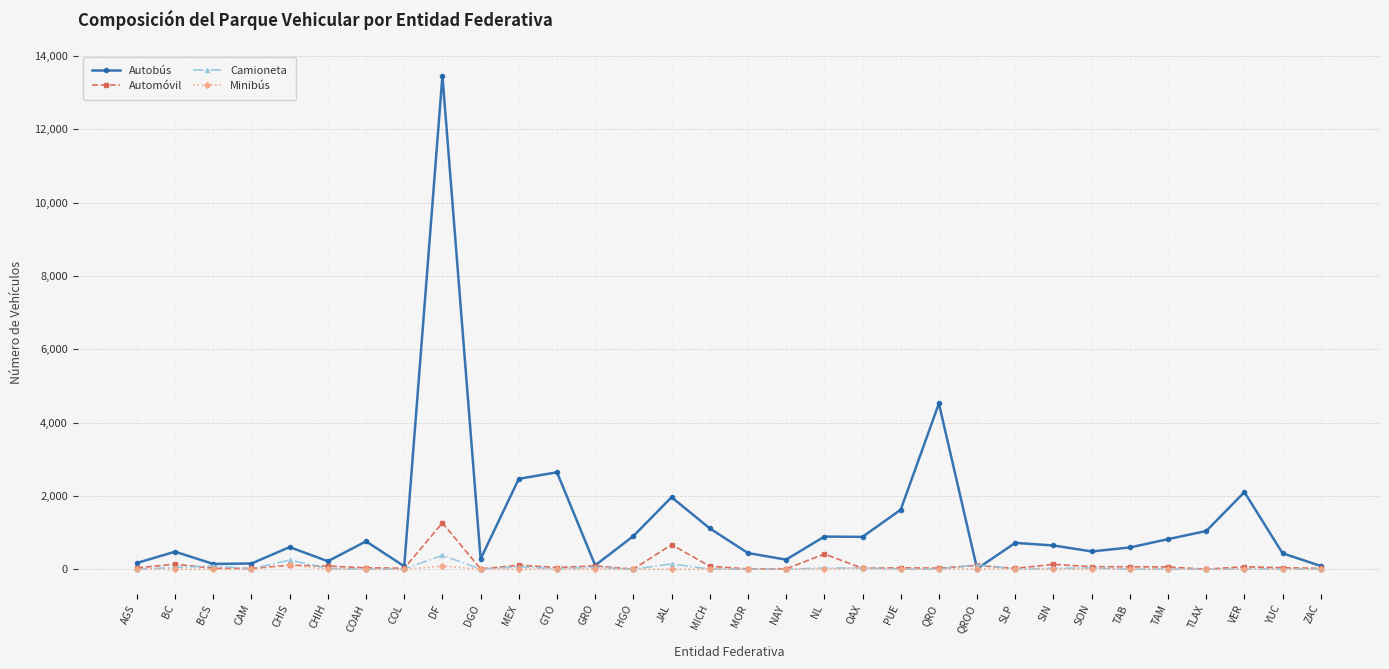

What is the label of the 6th point from the right?

TAB